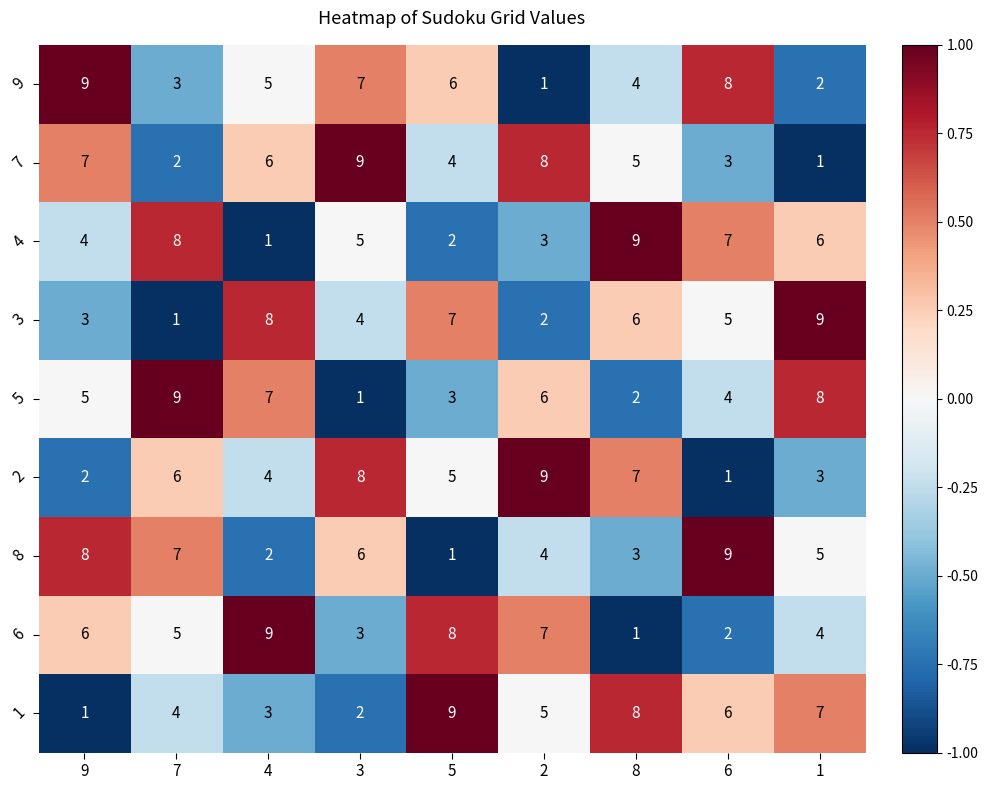

What is the difference between the highest and lowest values at 4?

8